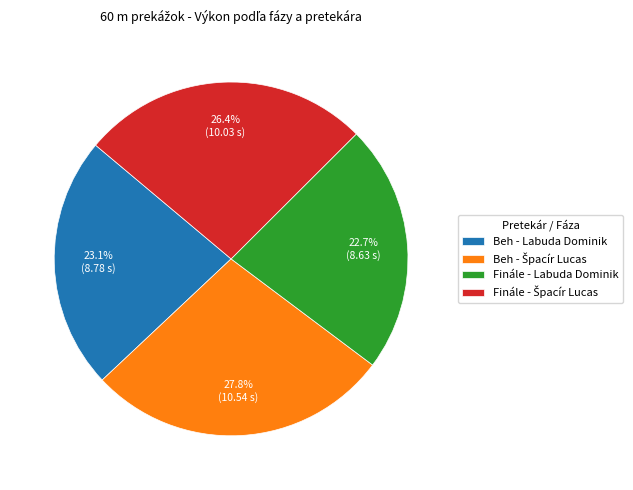

What portion of the pie excludes Beh - Labuda Dominik?

76.9%